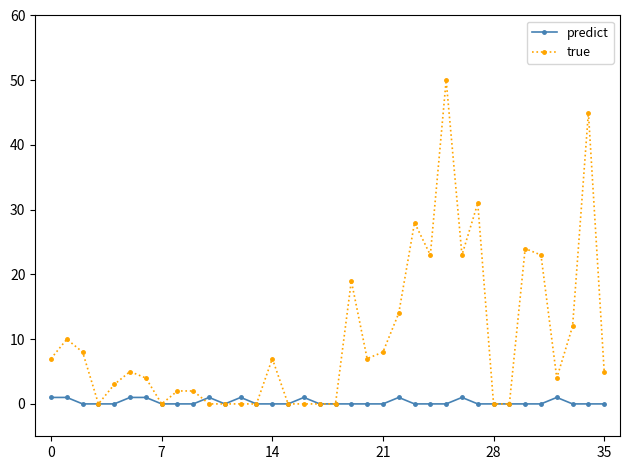

Which series has the largest total across all categories?

true